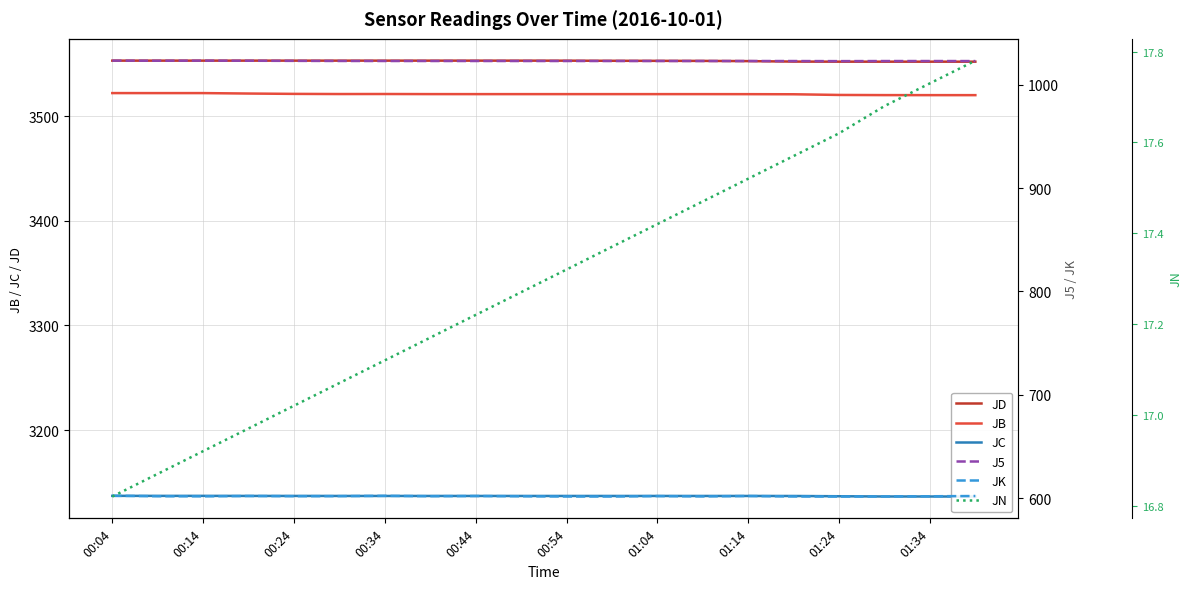

What is the average value of the J5 series?

1023.0